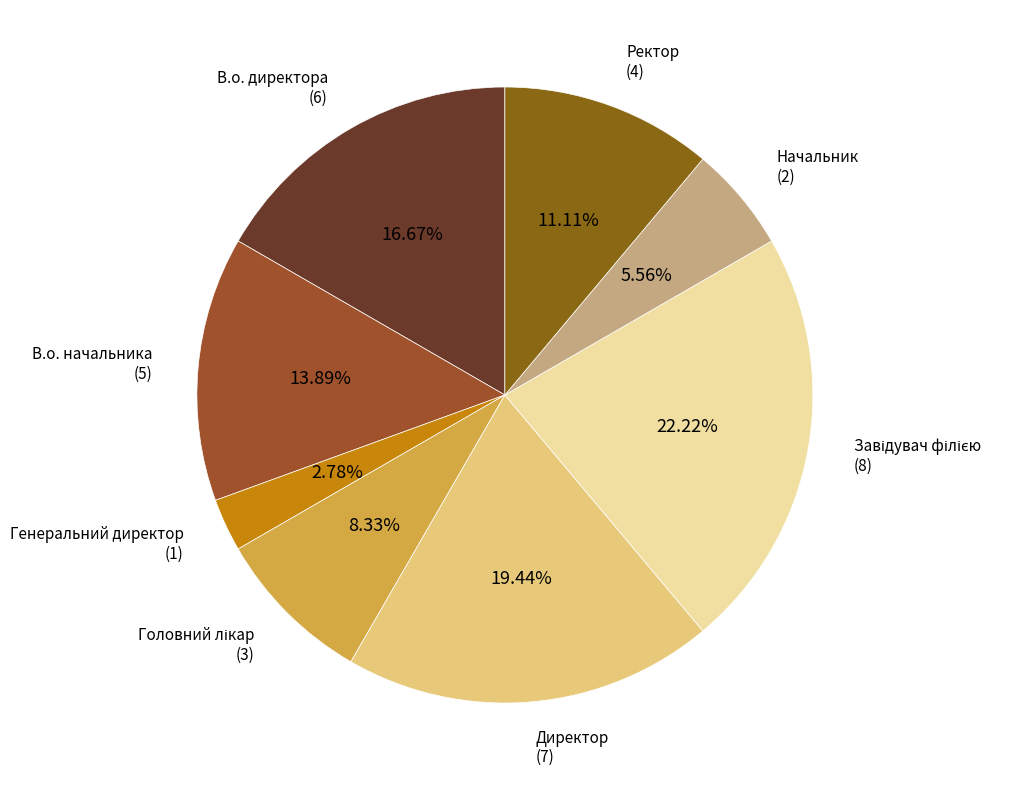

To the nearest percent, what percentage of the pie is В.о. директора?

17%